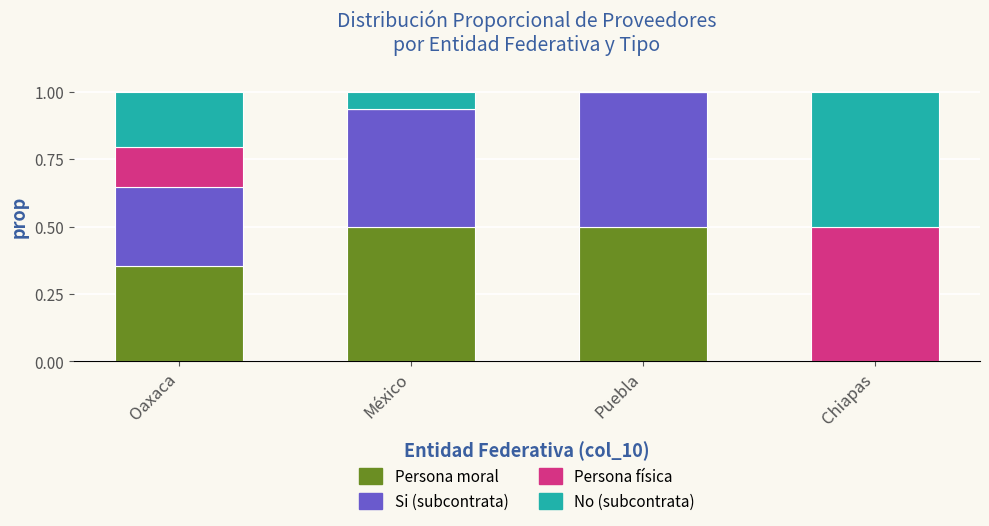

The Persona moral series shows 0.8 at México. True or false?

False